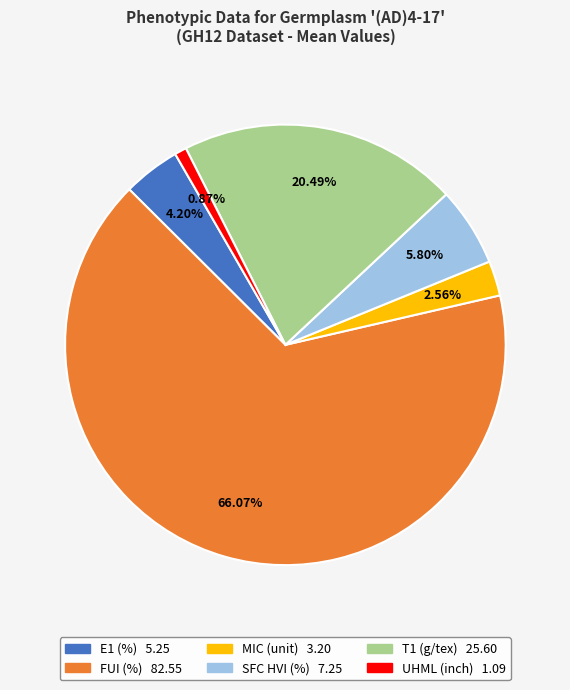

Which slice is the largest?

FUI (%)